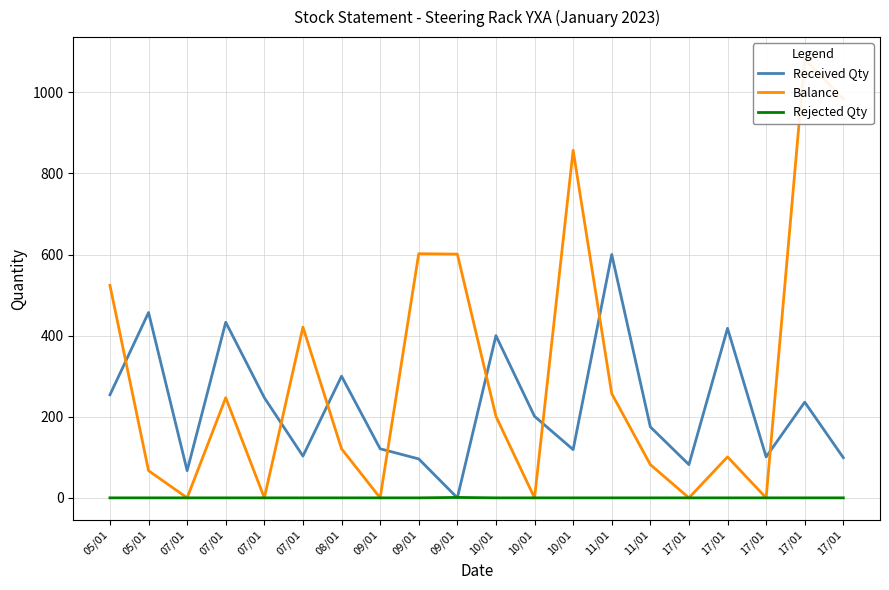

The Rejected Qty series shows 1 at 10/01. True or false?

False